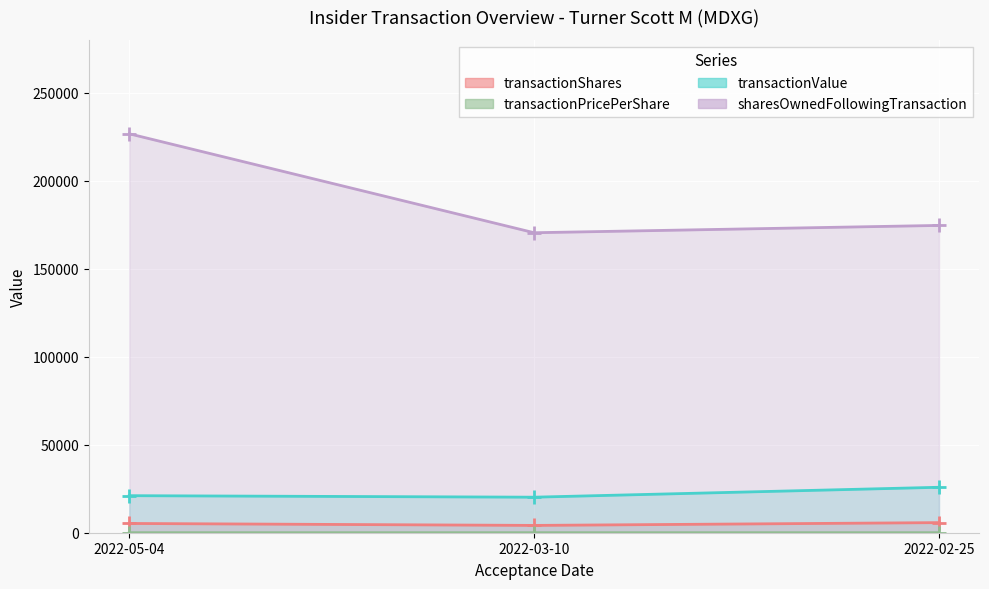

Is it true that sharesOwnedFollowingTransaction equals 170431.0 at 2022-03-10?

True